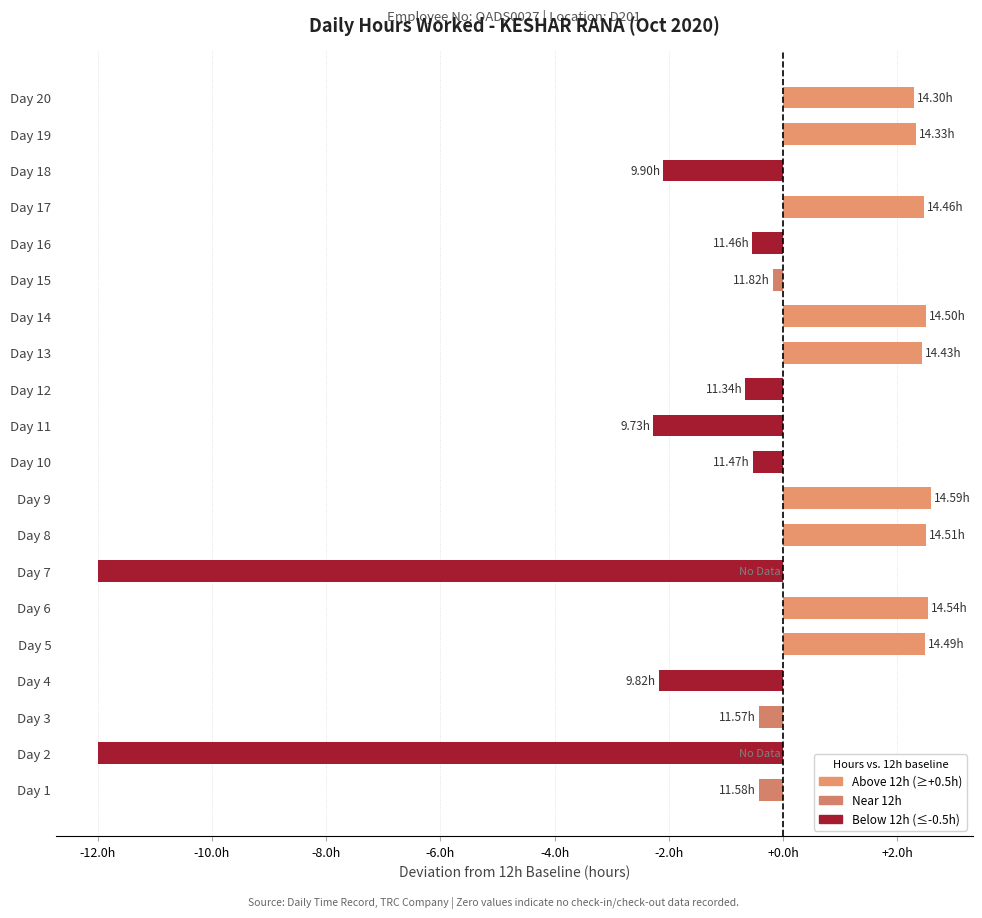

What is the sum of all values?

-11.2